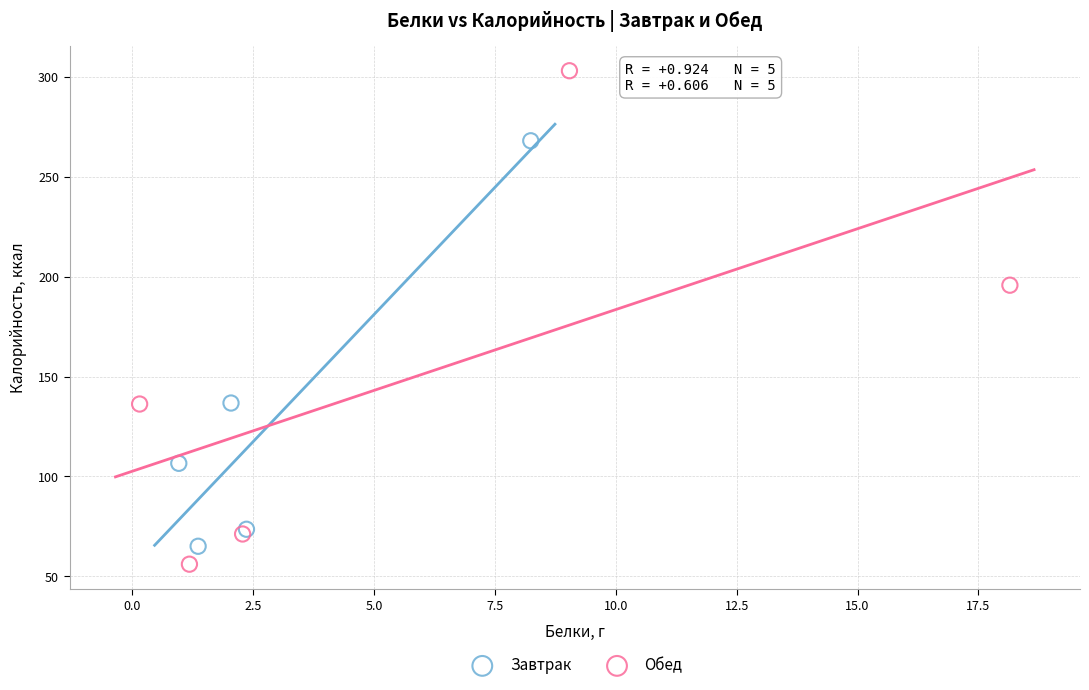

Which series contains the lowest Y value?

Обед